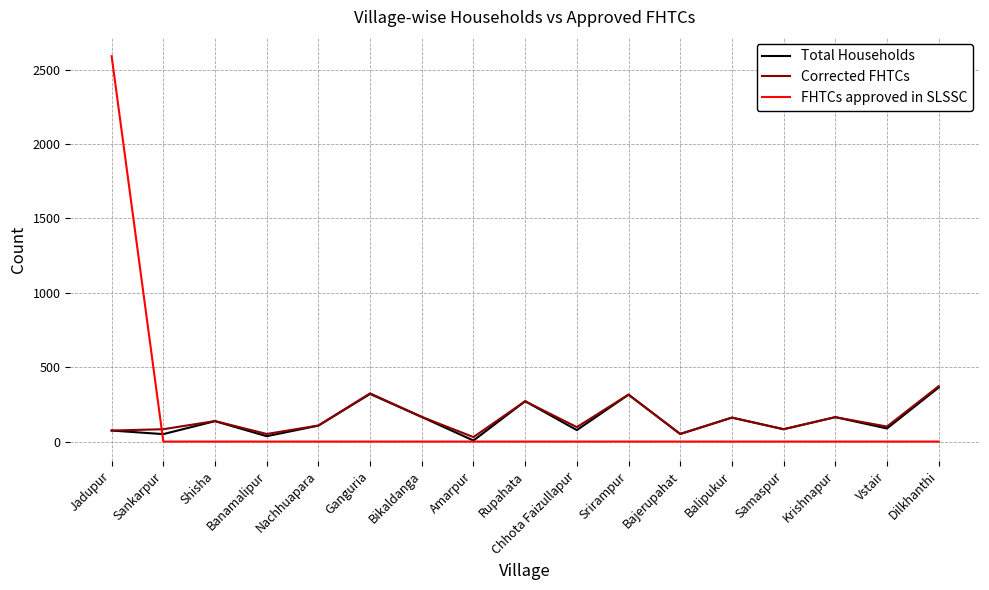

What is the greatest value displayed?

2590